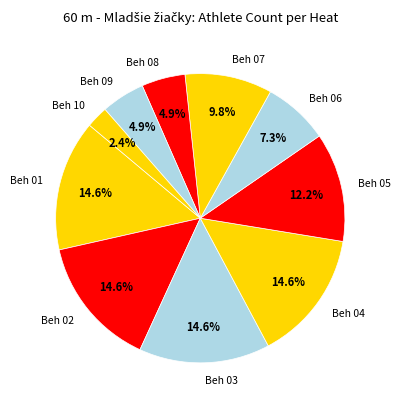

Which has a higher value, Beh 04 or Beh 09?

Beh 04